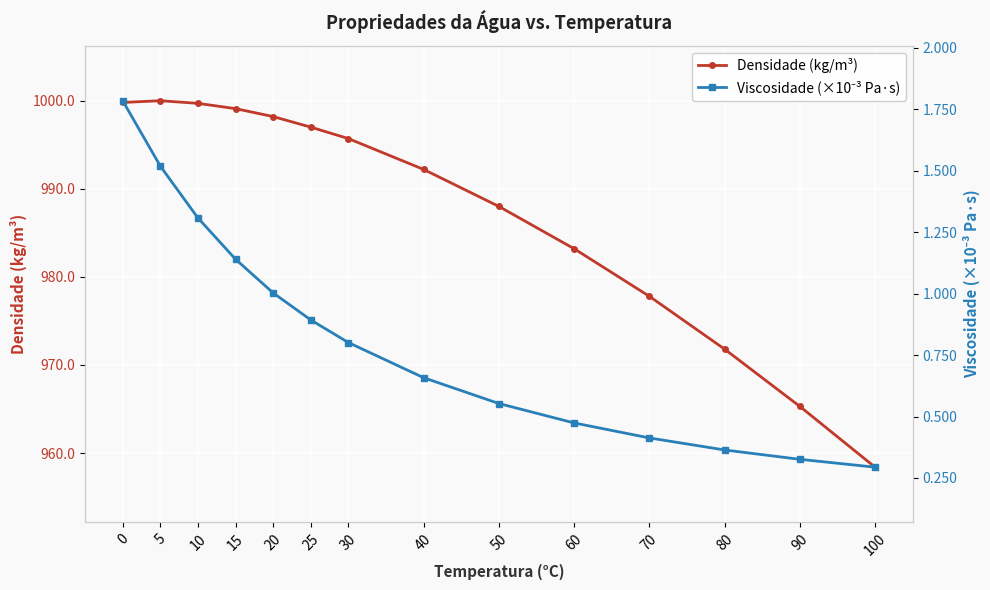

What is the minimum value for Viscosidade (×10⁻³ Pa·s)?

0.3